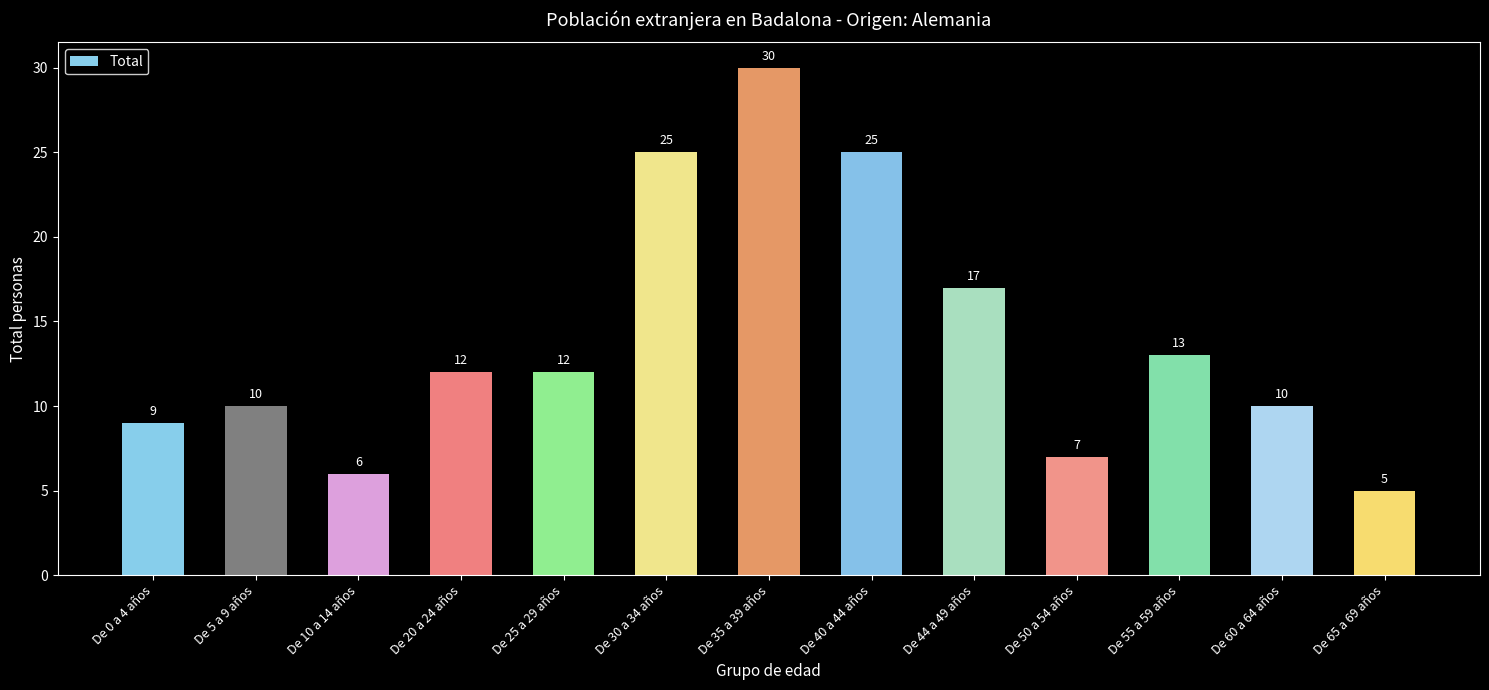

Reading right to left, what are all the values shown in this chart?

5	10	13	7	17	25	30	25	12	12	6	10	9